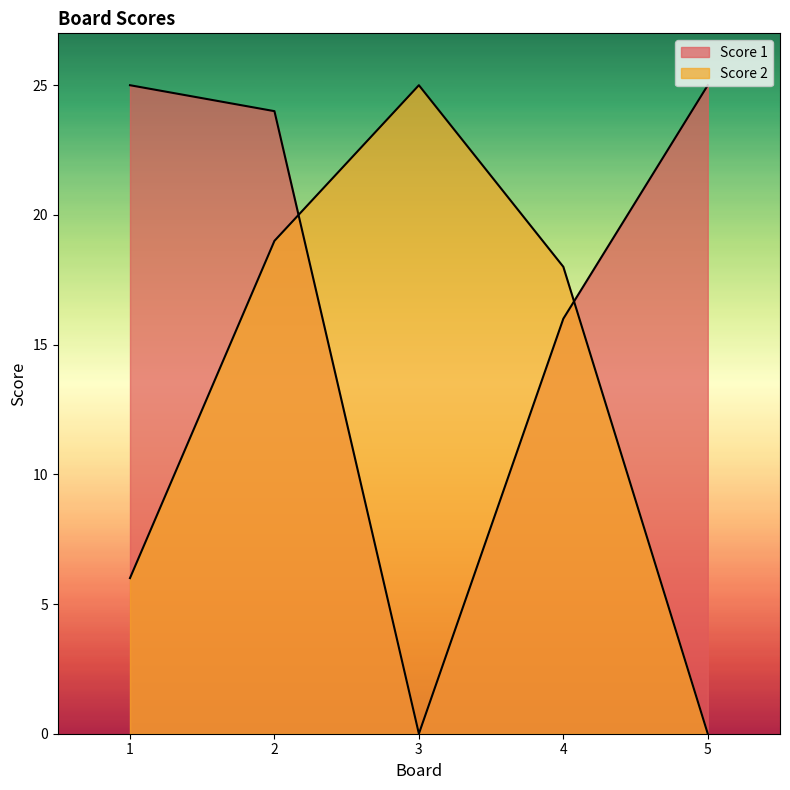

Where does the Score 1 series first go above 24?

1